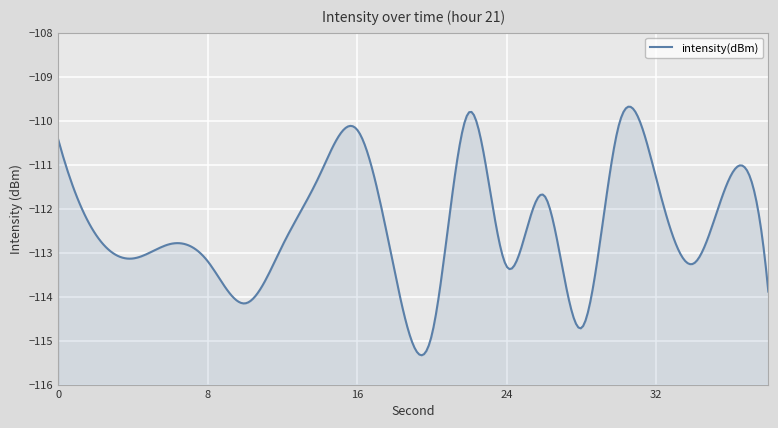

What is the difference between the maximum and second lowest values?

4.9